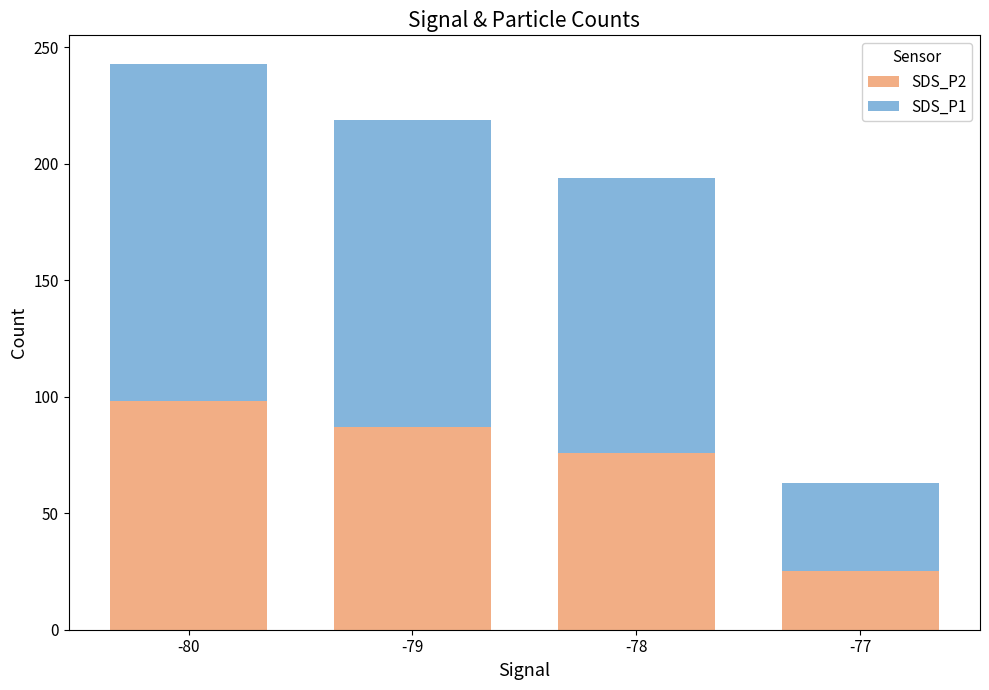

Does the chart contain any negative values?

No